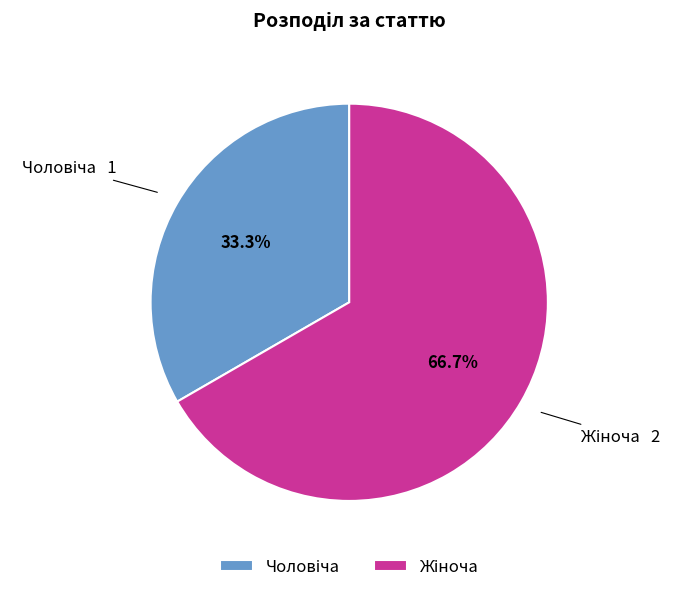

Is there any slice that represents more than half of the pie?

Yes